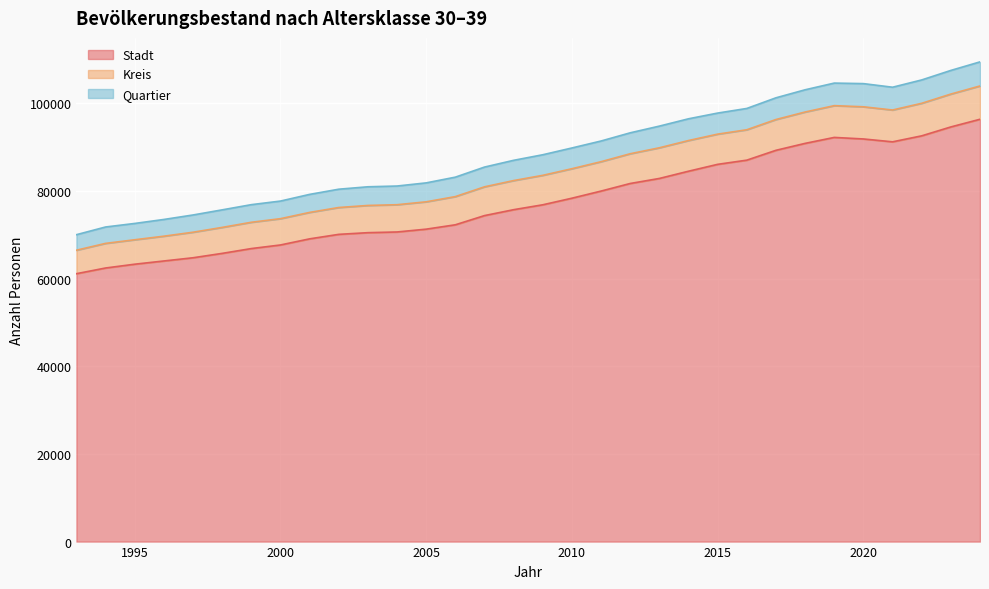

The value of Stadt at 2015 is 25313. True or false?

False